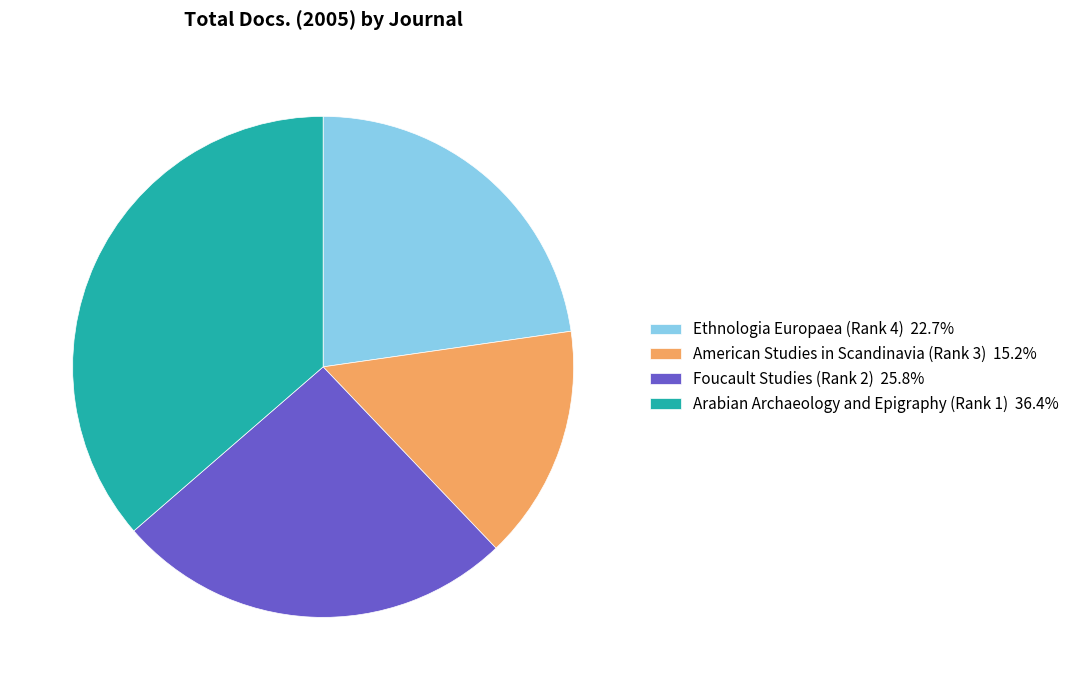

Do Arabian Archaeology and Epigraphy (Rank 1) 36.4% and American Studies in Scandinavia (Rank 3) 15.2% together represent more than half of the pie?

Yes